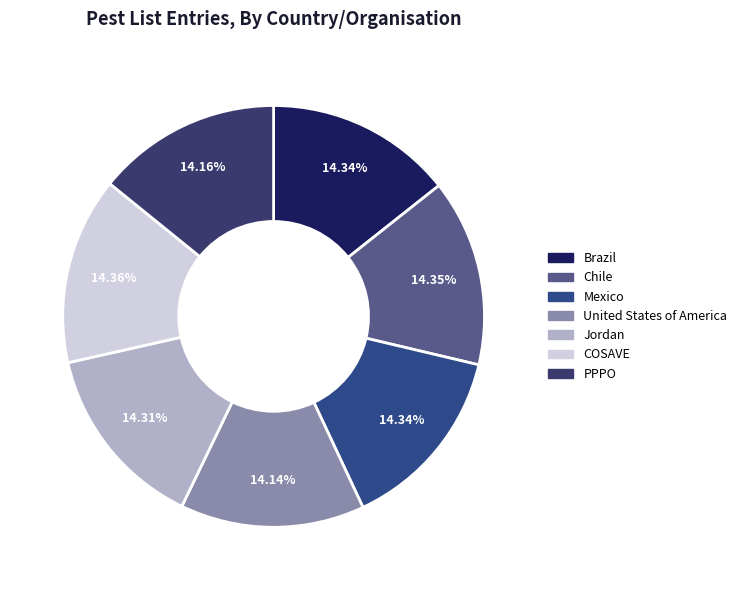

What is the ratio of the value at Jordan to the value at COSAVE?

1.0